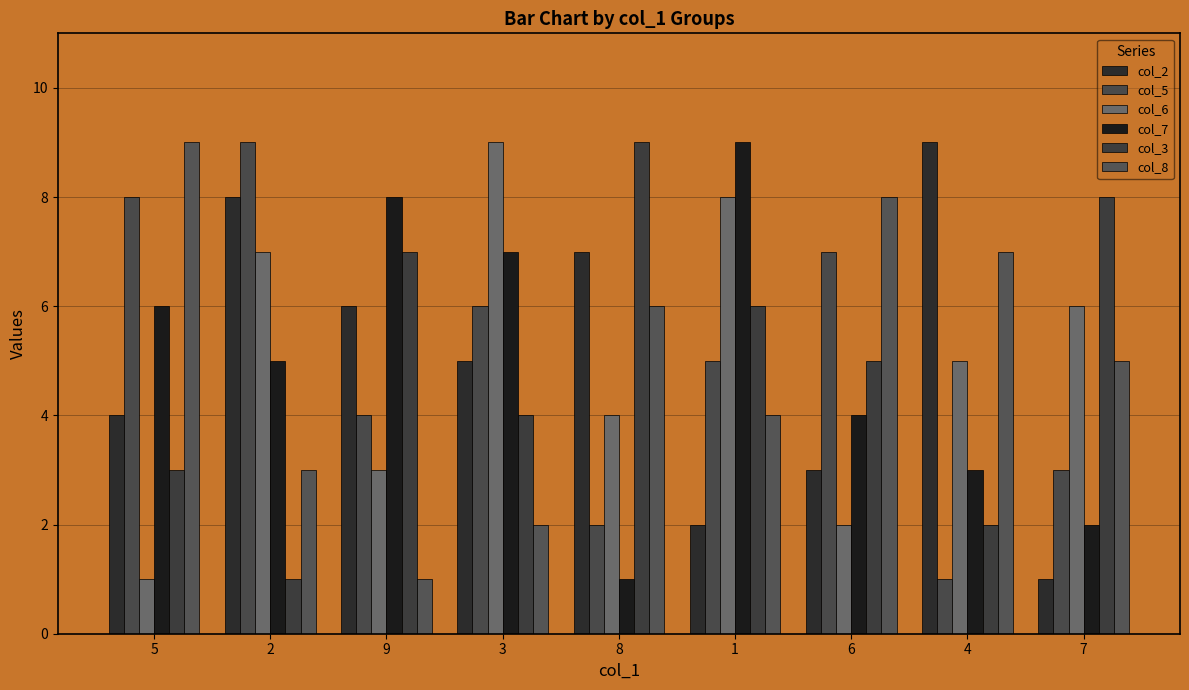

At which label is col_5 closest to 5?

1